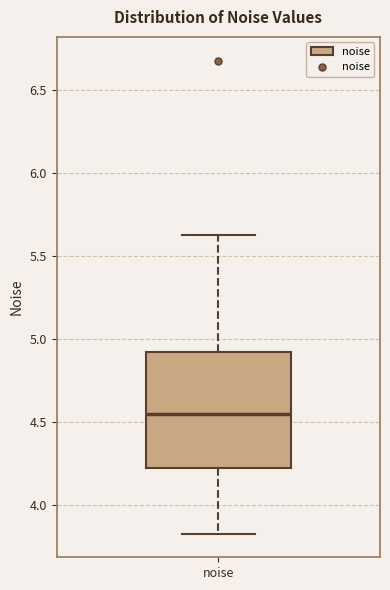

Read this box plot against the y-axis: the position of the median line, the range covered by the box, and the ends of both whiskers. The values are not printed on the chart, so give them approximately, as read against the axis.

median 4.55, box 4.20 to 4.90, whiskers 3.85 to 5.60